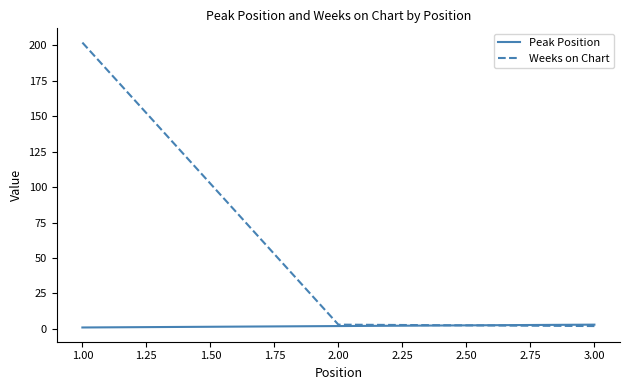

Which series has the largest total across all categories?

Weeks on Chart